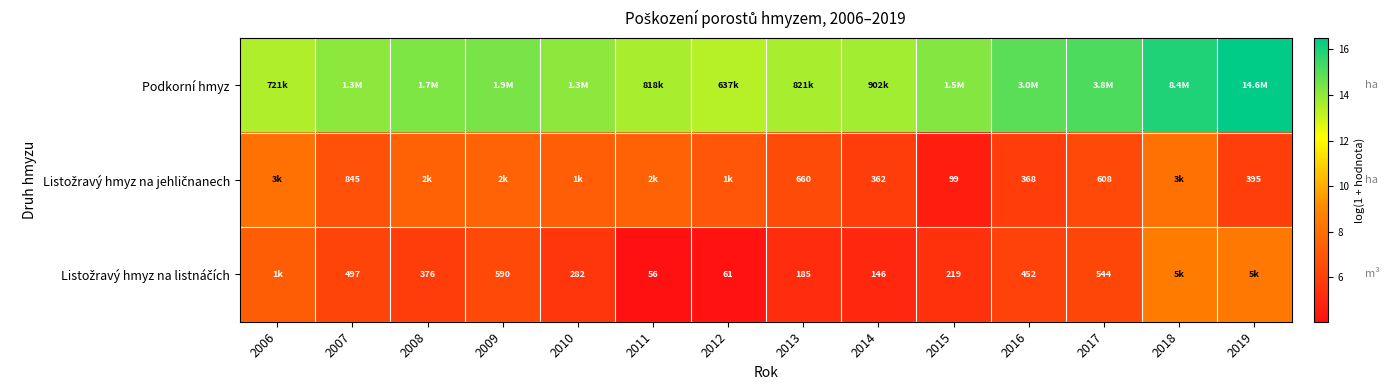

Where does the Podkorní hmyz series first go above 14?

2007